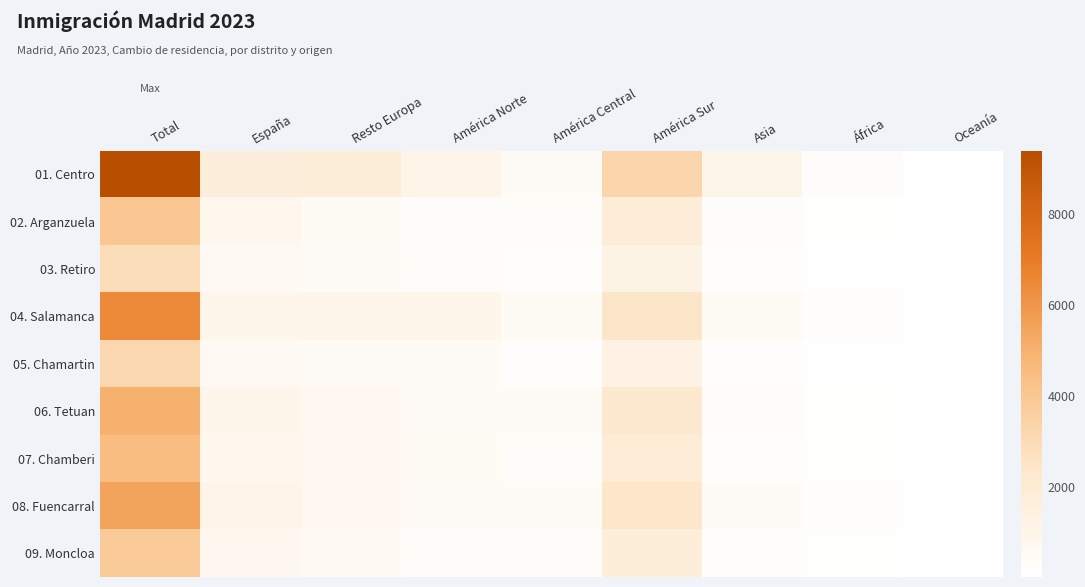

How many data points does each series have?

9